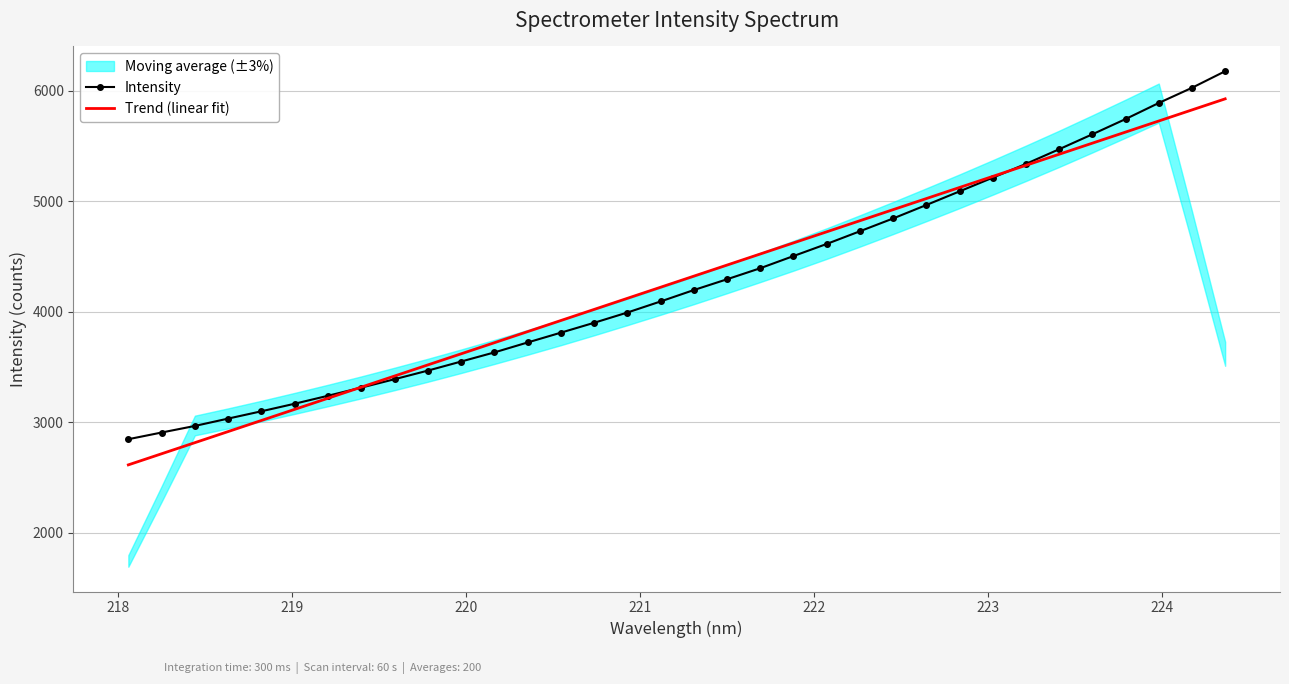

Which series has the largest total across all categories?

Intensity